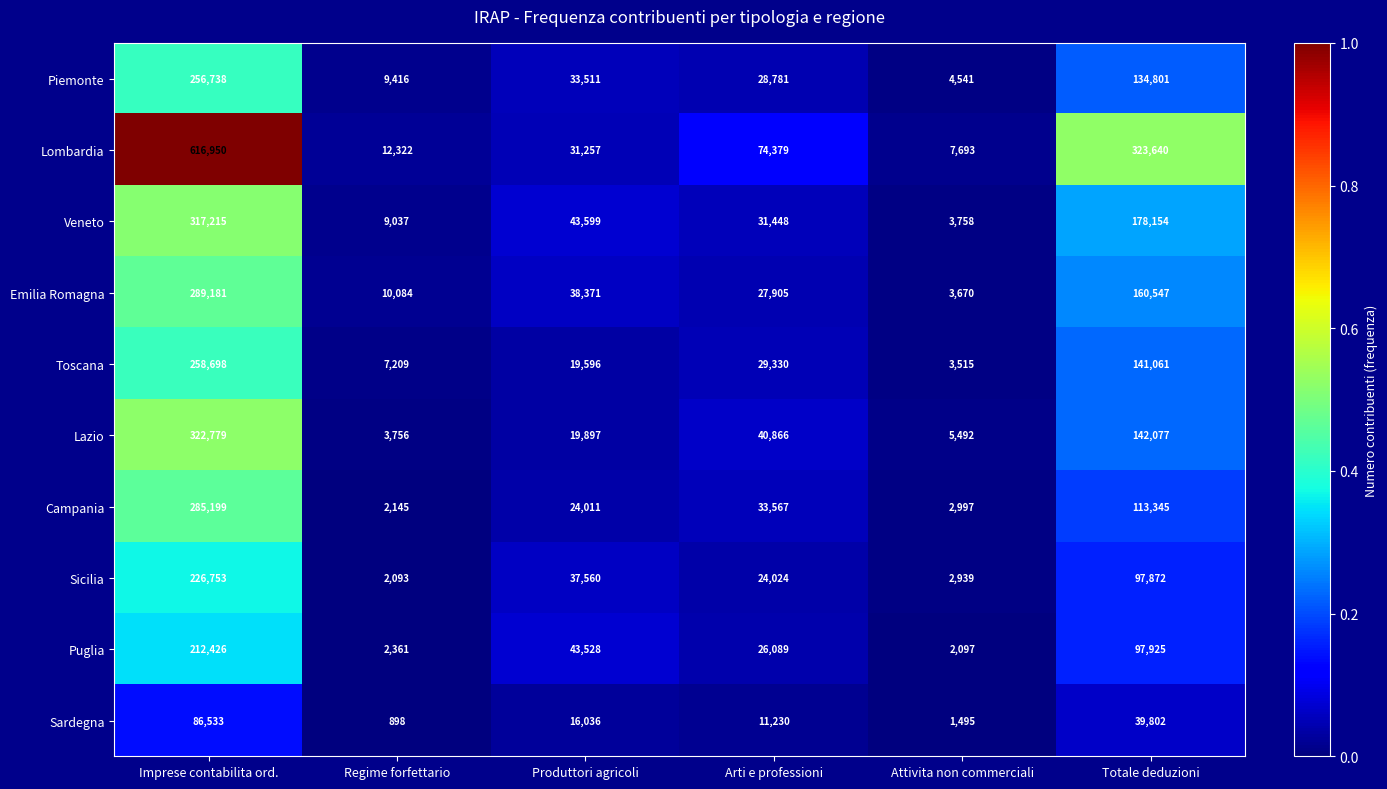

Which series changed the most between Produttori agricoli and Totale deduzioni?

Lombardia